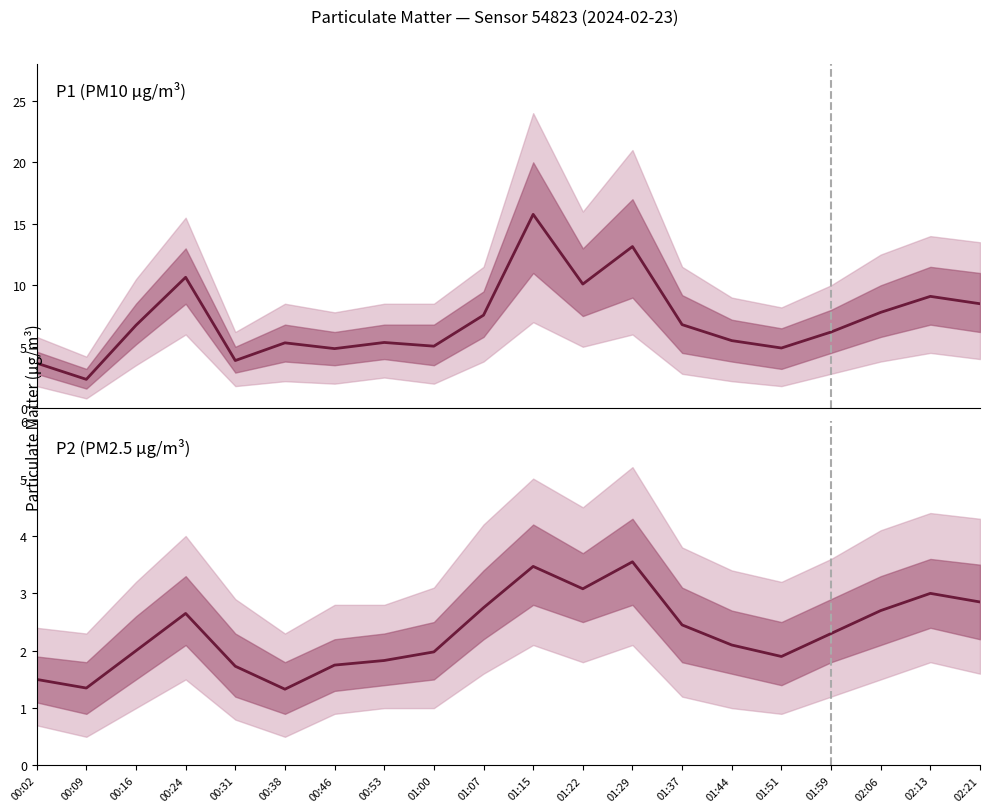

At how many categories does at least one series exceed 1?

20